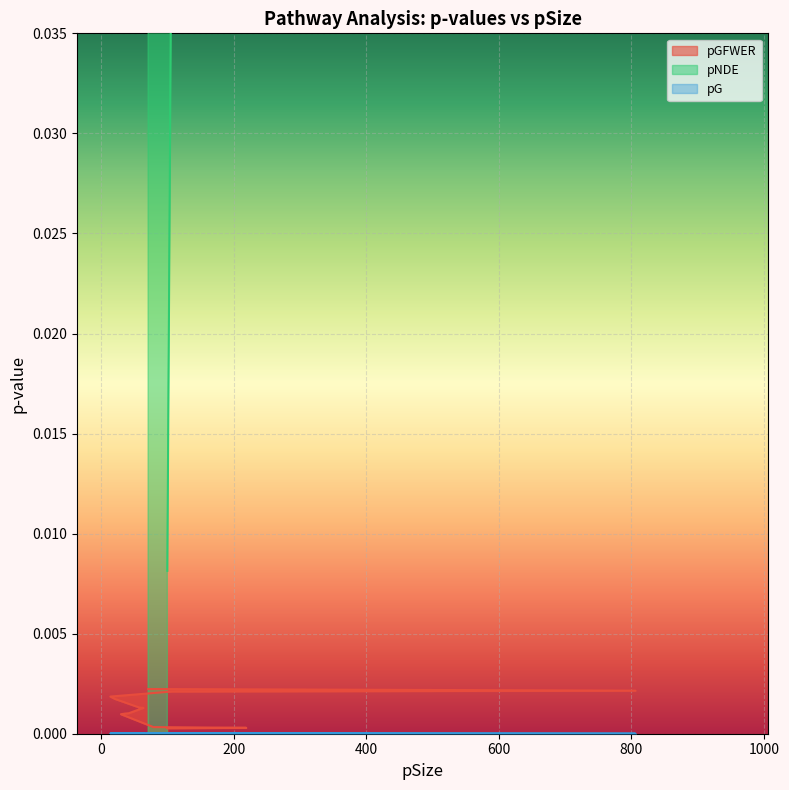

The value of pGFWER at 100 is 0.0. True or false?

False